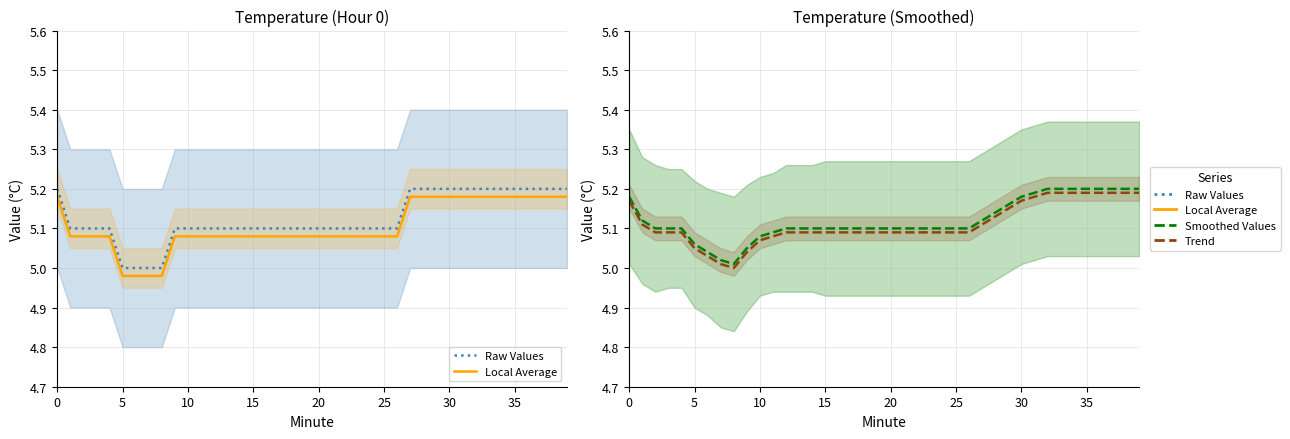

What is the lowest value of the Local Average series?

5.0